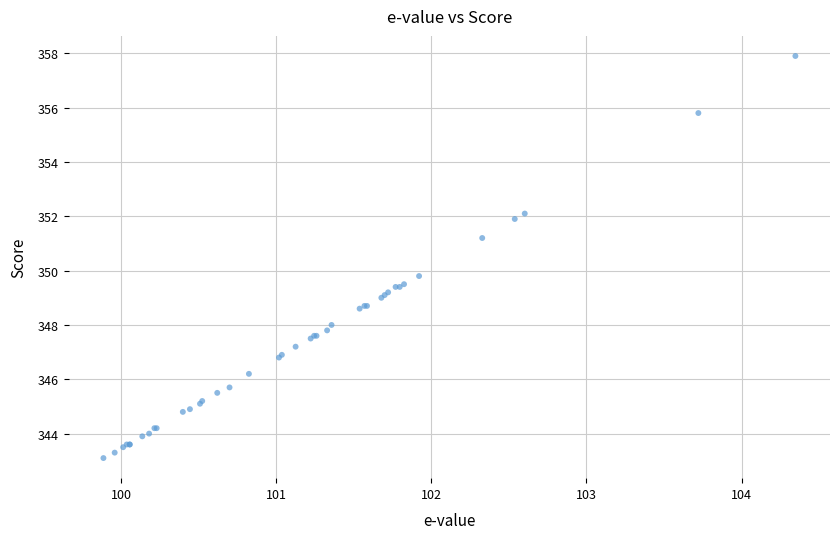

What Y value in the scatter plot is closest to 350?

349.8